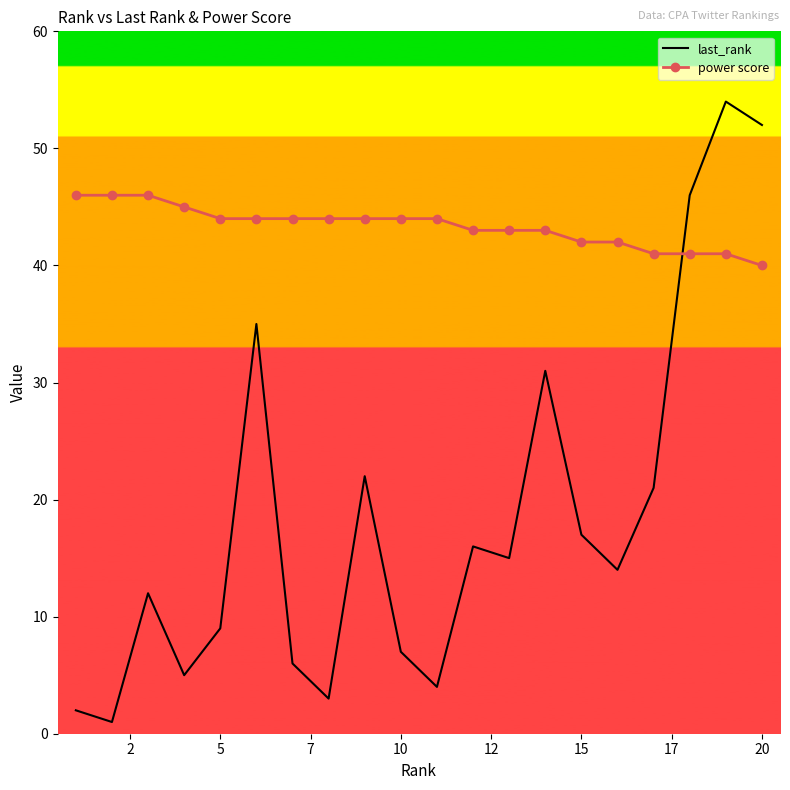

List the series in order of their peak value, lowest first.

power score, last_rank